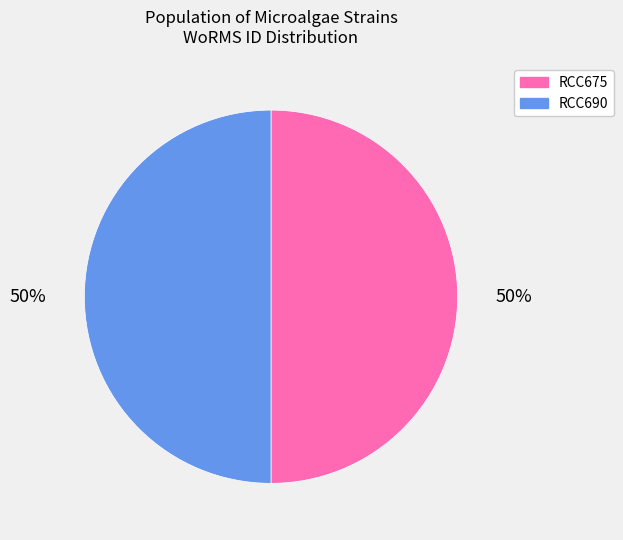

Approximately how many times larger is the value at RCC675 compared to RCC690?

1.0